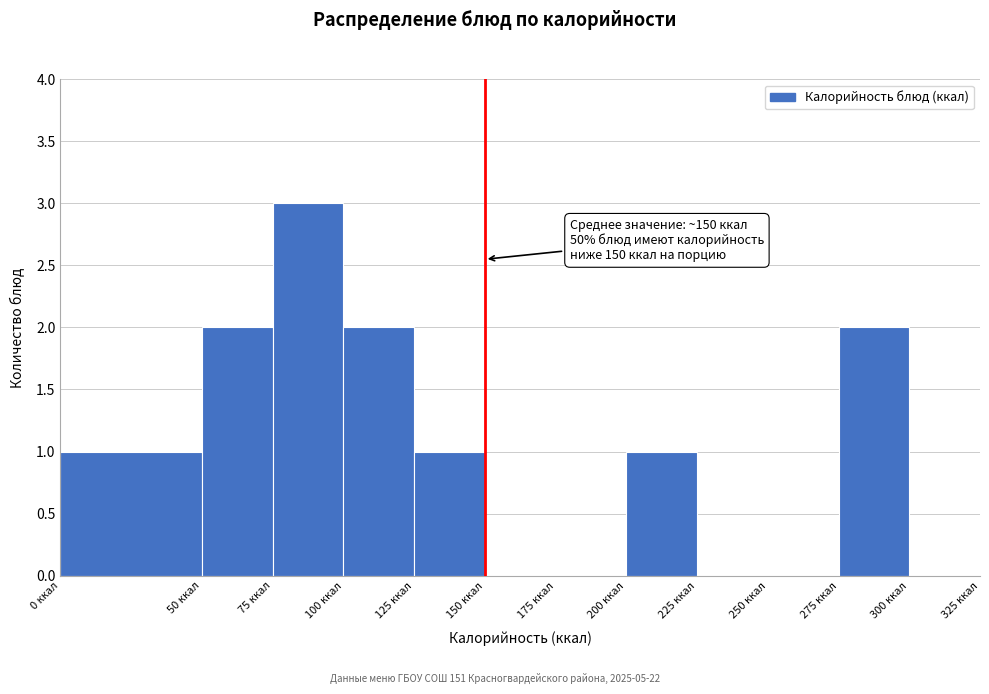

Which range on the x-axis has the tallest bar?

75 to 100